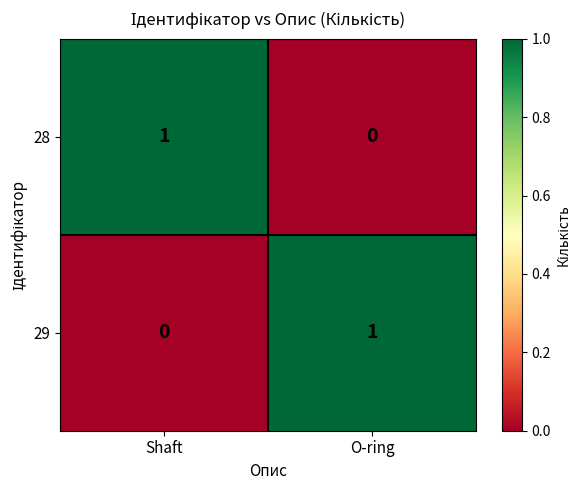

The 29 series shows 1 at O-ring. True or false?

True